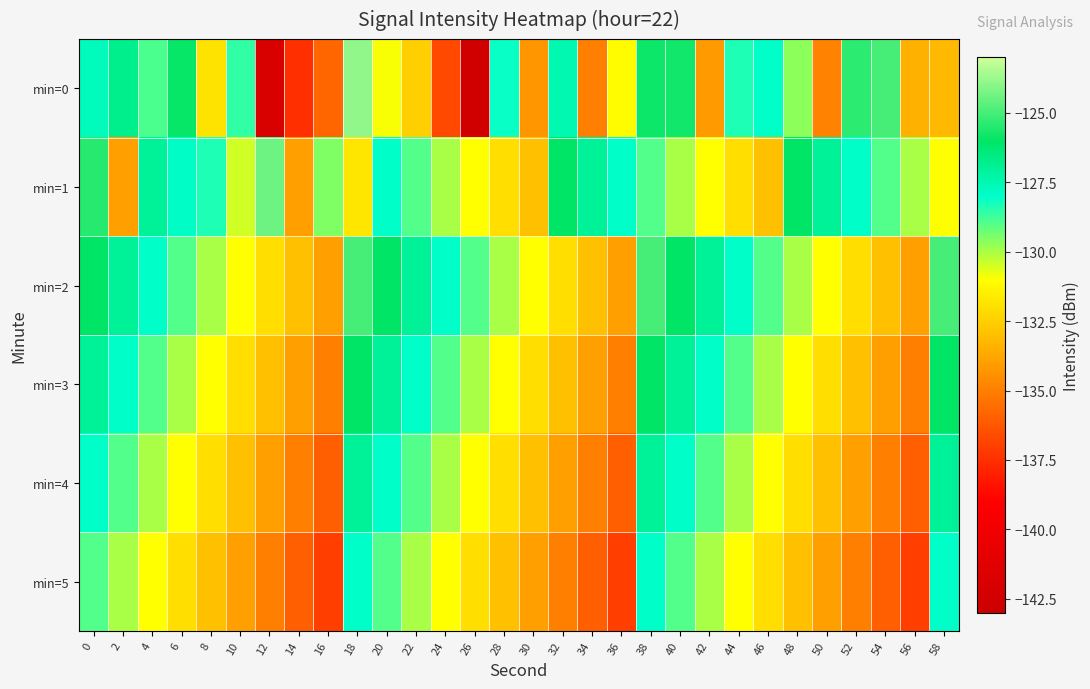

Reading left to right, what are all the values shown in this chart?

min=0: 0=-127.7	2=-126.8	4=-128.9	6=-125.9	8=-131.8	10=-128.6	12=-141.9	14=-137.5	16=-135.8	18=-123.9	20=-130.9	22=-132.5	24=-136.7	26=-142.6	28=-128.1	30=-134.3	32=-127.5	34=-135.0	36=-131.1	38=-125.9	40=-125.8	42=-134.2	44=-128.3	46=-128.0	48=-129.7	50=-134.9	52=-125.4	54=-125.0	56=-133.5	58=-133.2
min=1: 0=-125.5	2=-134.0	4=-127.0	6=-127.9	8=-128.3	10=-130.5	12=-124.4	14=-134.0	16=-129.6	18=-131.8	20=-128.0	22=-129.0	24=-130.0	26=-131.0	28=-132.0	30=-133.0	32=-126.0	34=-127.0	36=-128.0	38=-129.0	40=-130.0	42=-131.0	44=-132.0	46=-133.0	48=-126.0	50=-127.0	52=-128.0	54=-129.0	56=-130.0	58=-131.0
min=2: 0=-126.0	2=-127.0	4=-128.0	6=-129.0	8=-130.0	10=-131.0	12=-132.0	14=-133.0	16=-134.0	18=-125.0	20=-126.0	22=-127.0	24=-128.0	26=-129.0	28=-130.0	30=-131.0	32=-132.0	34=-133.0	36=-134.0	38=-125.0	40=-126.0	42=-127.0	44=-128.0	46=-129.0	48=-130.0	50=-131.0	52=-132.0	54=-133.0	56=-134.0	58=-125.0
min=3: 0=-127.0	2=-128.0	4=-129.0	6=-130.0	8=-131.0	10=-132.0	12=-133.0	14=-134.0	16=-135.0	18=-126.0	20=-127.0	22=-128.0	24=-129.0	26=-130.0	28=-131.0	30=-132.0	32=-133.0	34=-134.0	36=-135.0	38=-126.0	40=-127.0	42=-128.0	44=-129.0	46=-130.0	48=-131.0	50=-132.0	52=-133.0	54=-134.0	56=-135.0	58=-126.0
min=4: 0=-128.0	2=-129.0	4=-130.0	6=-131.0	8=-132.0	10=-133.0	12=-134.0	14=-135.0	16=-136.0	18=-127.0	20=-128.0	22=-129.0	24=-130.0	26=-131.0	28=-132.0	30=-133.0	32=-134.0	34=-135.0	36=-136.0	38=-127.0	40=-128.0	42=-129.0	44=-130.0	46=-131.0	48=-132.0	50=-133.0	52=-134.0	54=-135.0	56=-136.0	58=-127.0
min=5: 0=-129.0	2=-130.0	4=-131.0	6=-132.0	8=-133.0	10=-134.0	12=-135.0	14=-136.0	16=-137.0	18=-128.0	20=-129.0	22=-130.0	24=-131.0	26=-132.0	28=-133.0	30=-134.0	32=-135.0	34=-136.0	36=-137.0	38=-128.0	40=-129.0	42=-130.0	44=-131.0	46=-132.0	48=-133.0	50=-134.0	52=-135.0	54=-136.0	56=-137.0	58=-128.0